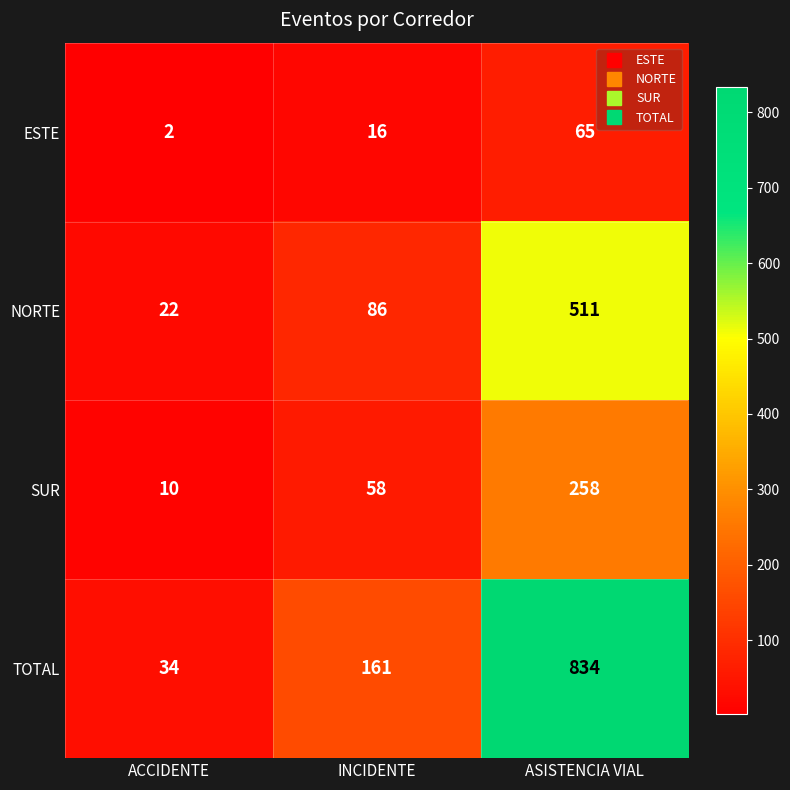

What is the maximum value shown in the chart?

834